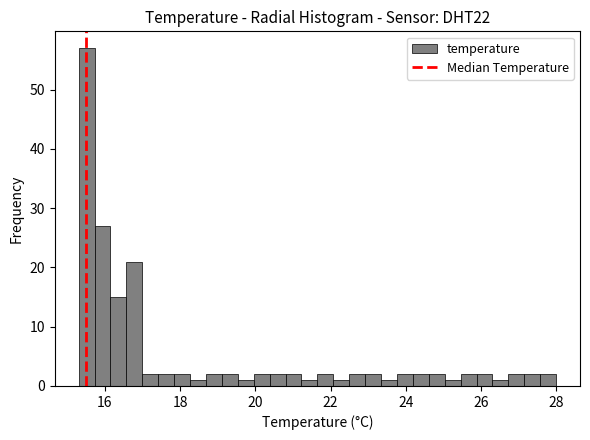

Read against the x-axis, roughly where is the centre of the tallest bar?

15.6